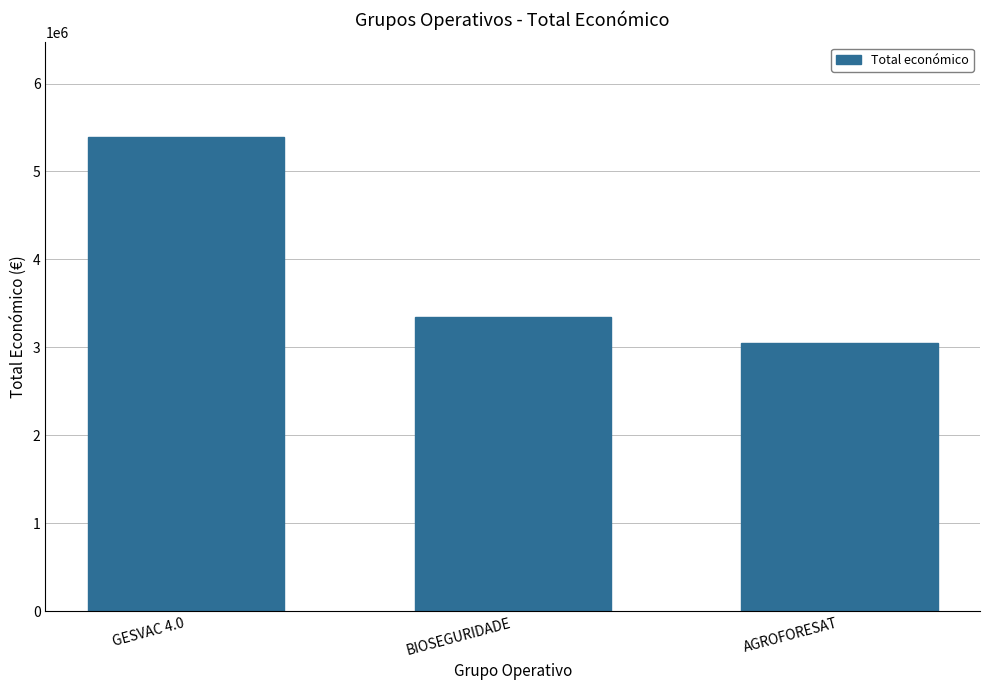

Approximately how many times larger is the value at AGROFORESAT compared to BIOSEGURIDADE?

0.9